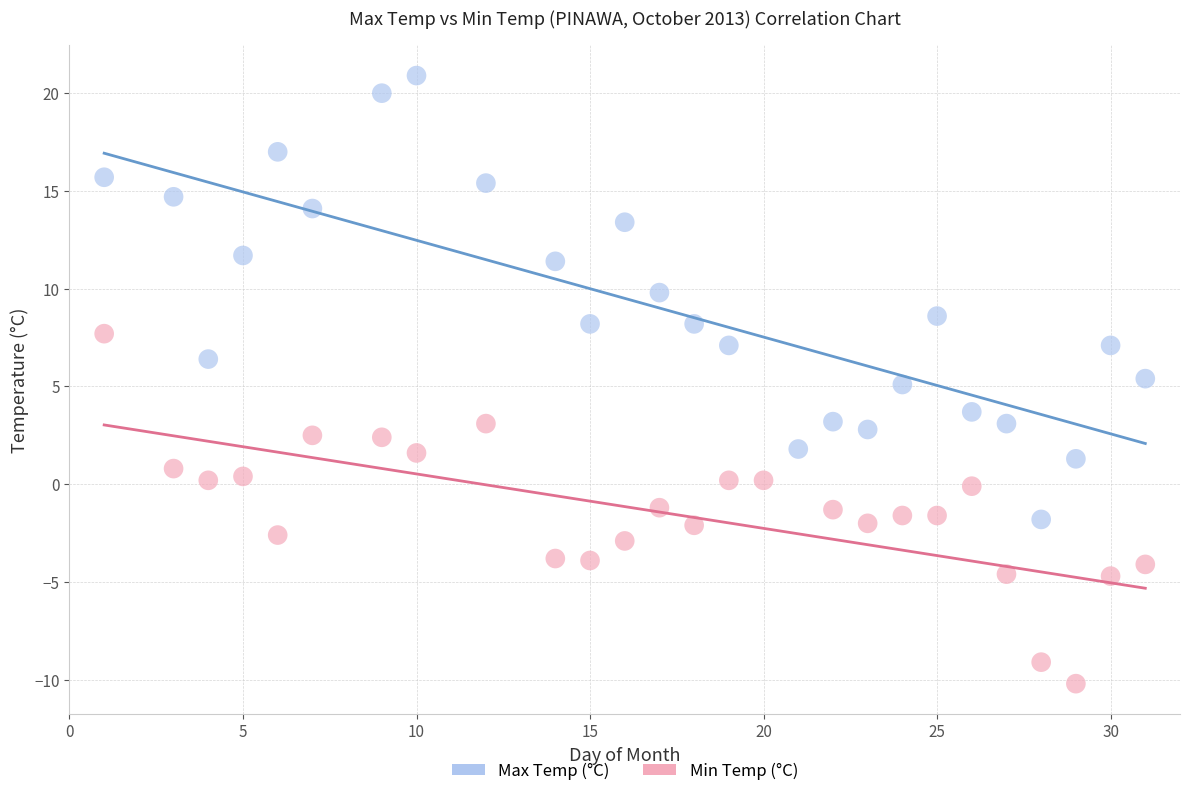

Which series contains the lowest Y value?

Min Temp (°C)